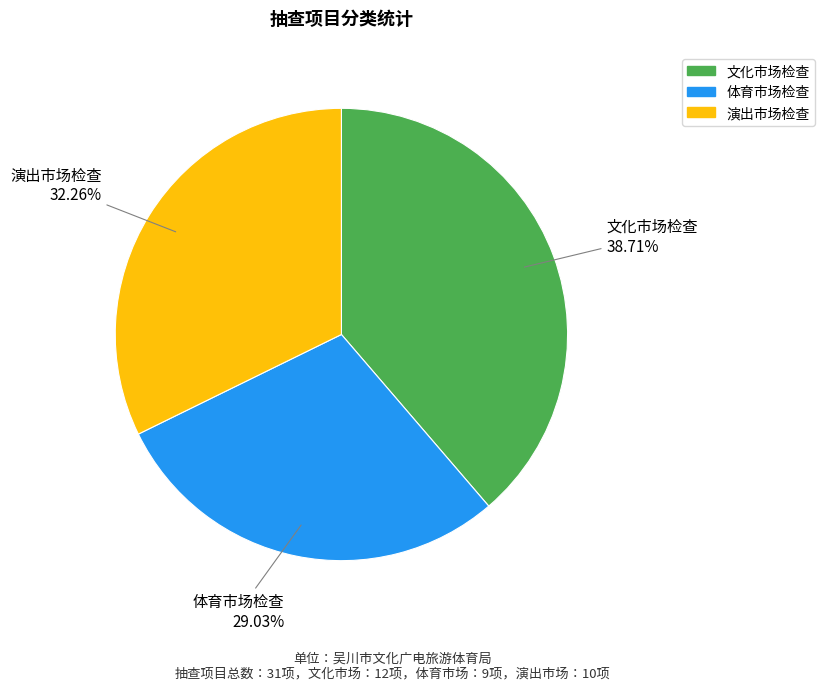

True or false: 体育市场检查 accounts for 29% of the total.

True